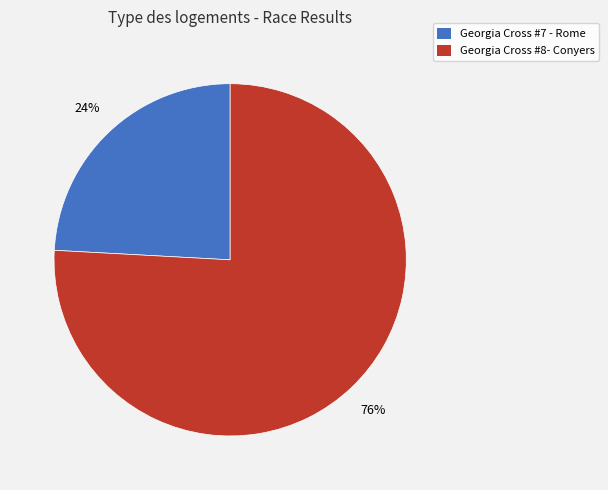

Do Georgia Cross #8- Conyers and Georgia Cross #7 - Rome together represent more than half of the pie?

Yes